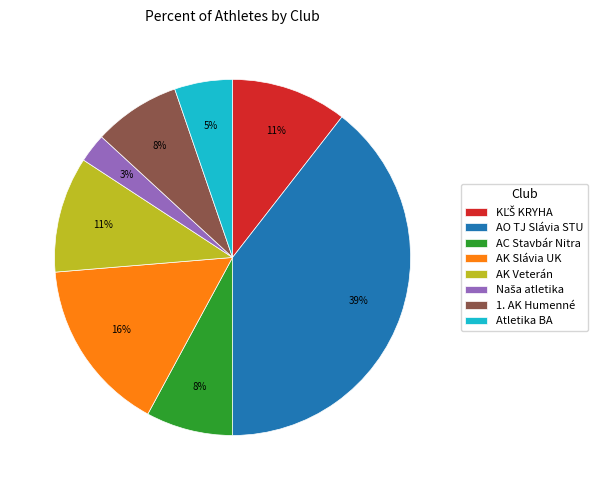

To the nearest percent, what is the combined percentage of AC Stavbár Nitra and AO TJ Slávia STU?

47%